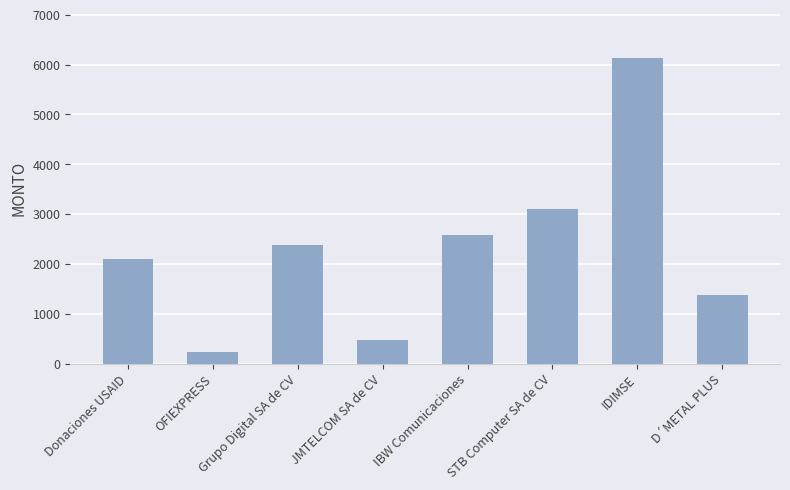

True or false: the data shows 1371.6 at D´METAL PLUS.

True